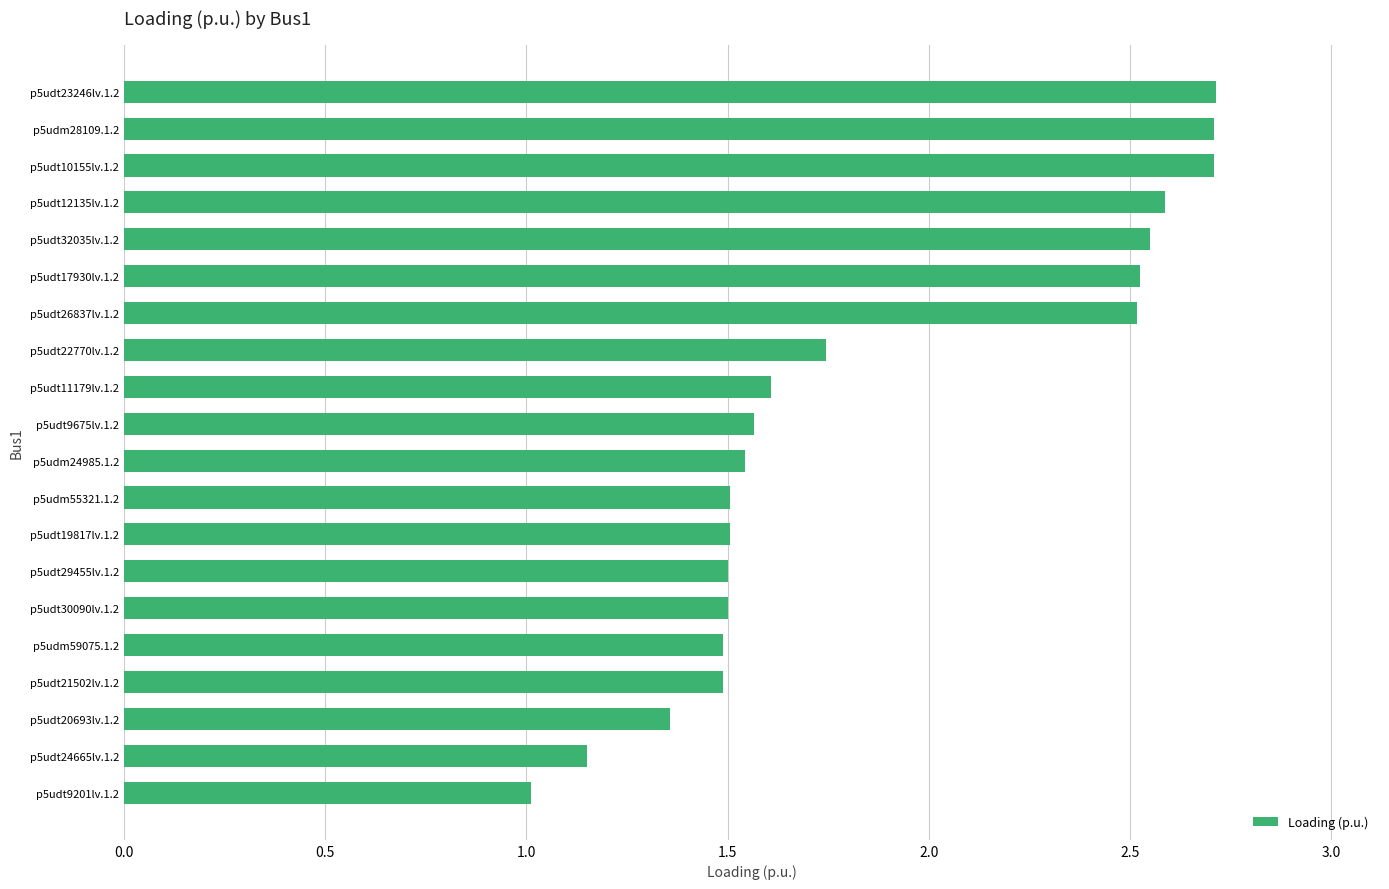

What is the sum of the values at p5udt17930lv.1.2 and p5udm55321.1.2?

4.0